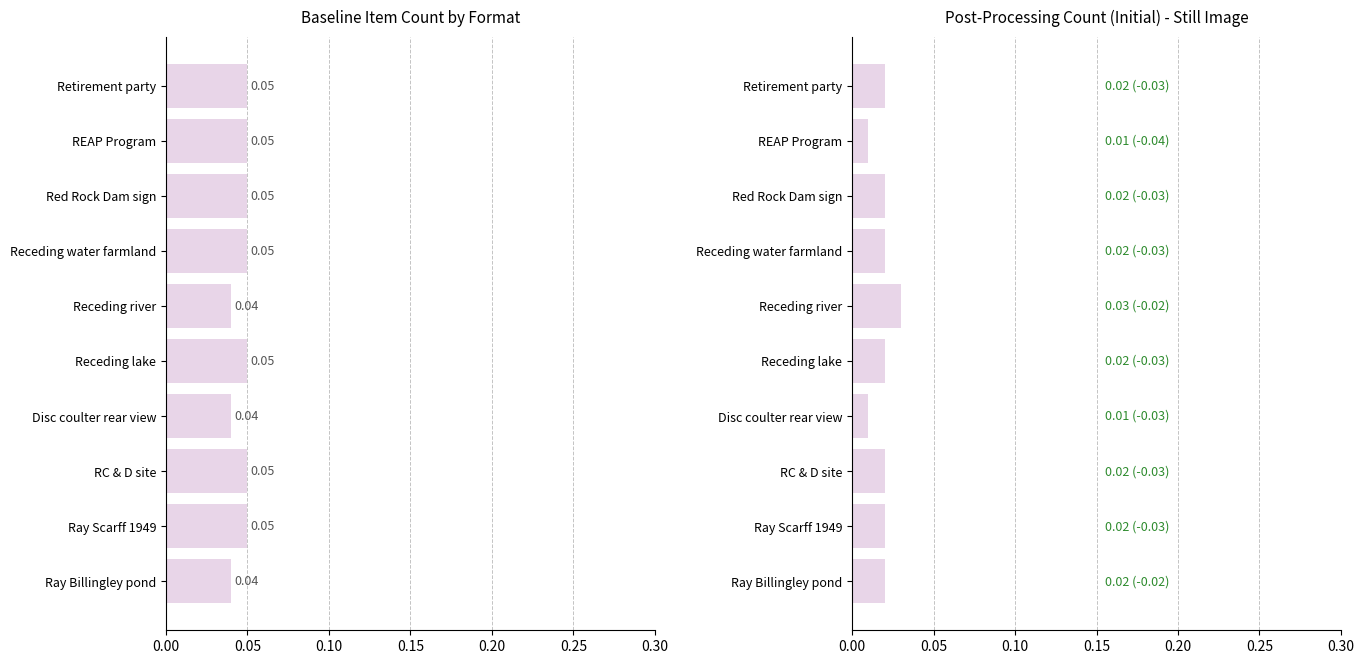

Which series has the largest total across all categories?

Baseline